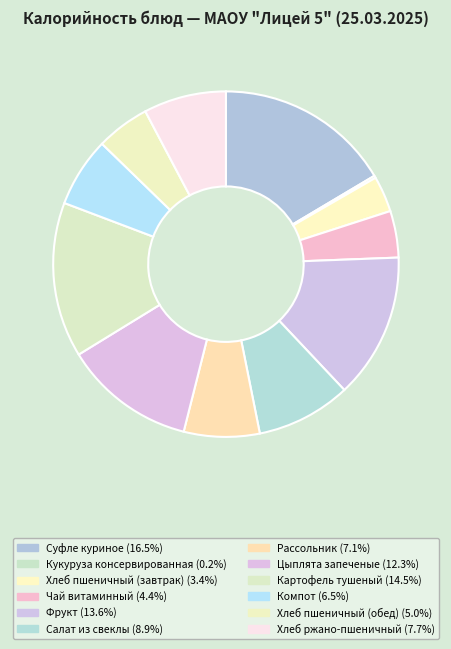

Is there any slice that represents more than half of the pie?

No